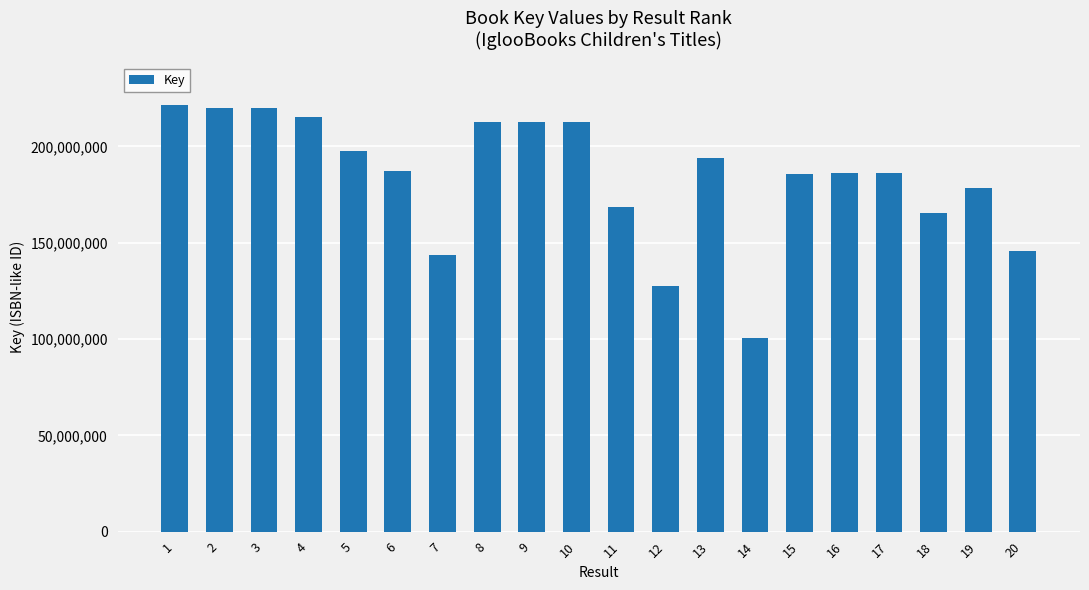

What is the sum of all values?

3680801233